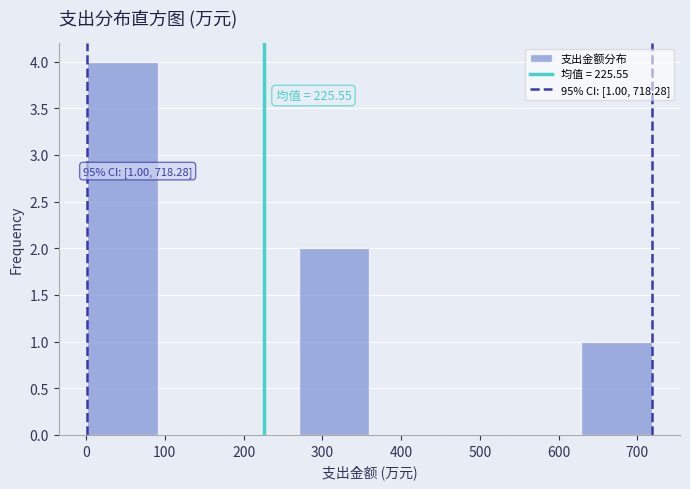

Over which range of the x-axis is the bar tallest?

0 to 90